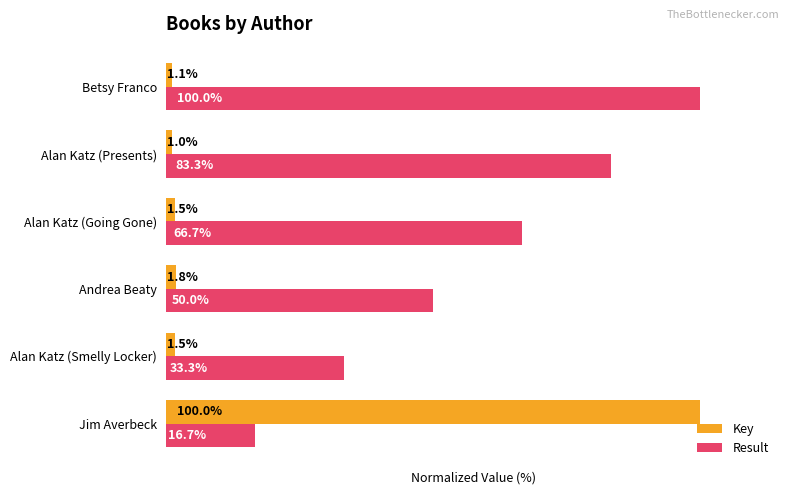

Which label corresponds to the smallest value in the chart?

Alan Katz (Presents)